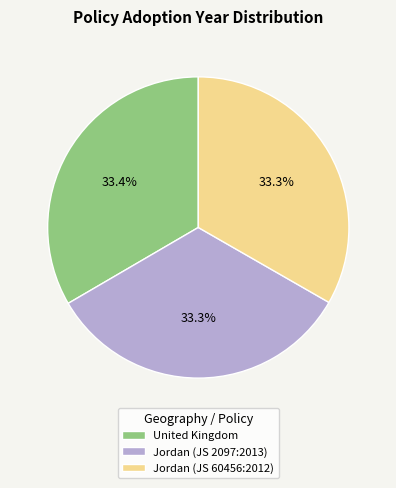

True or false: Jordan (JS 2097:2013) accounts for 23% of the total.

False